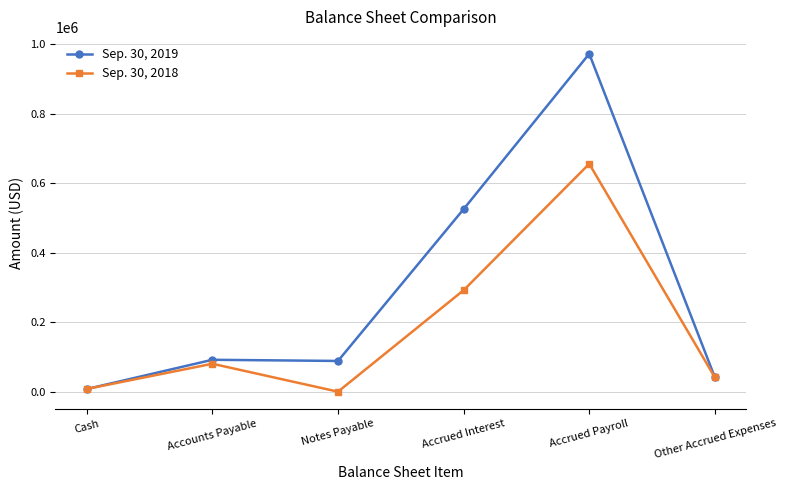

Does the chart have visible grid lines?

Yes